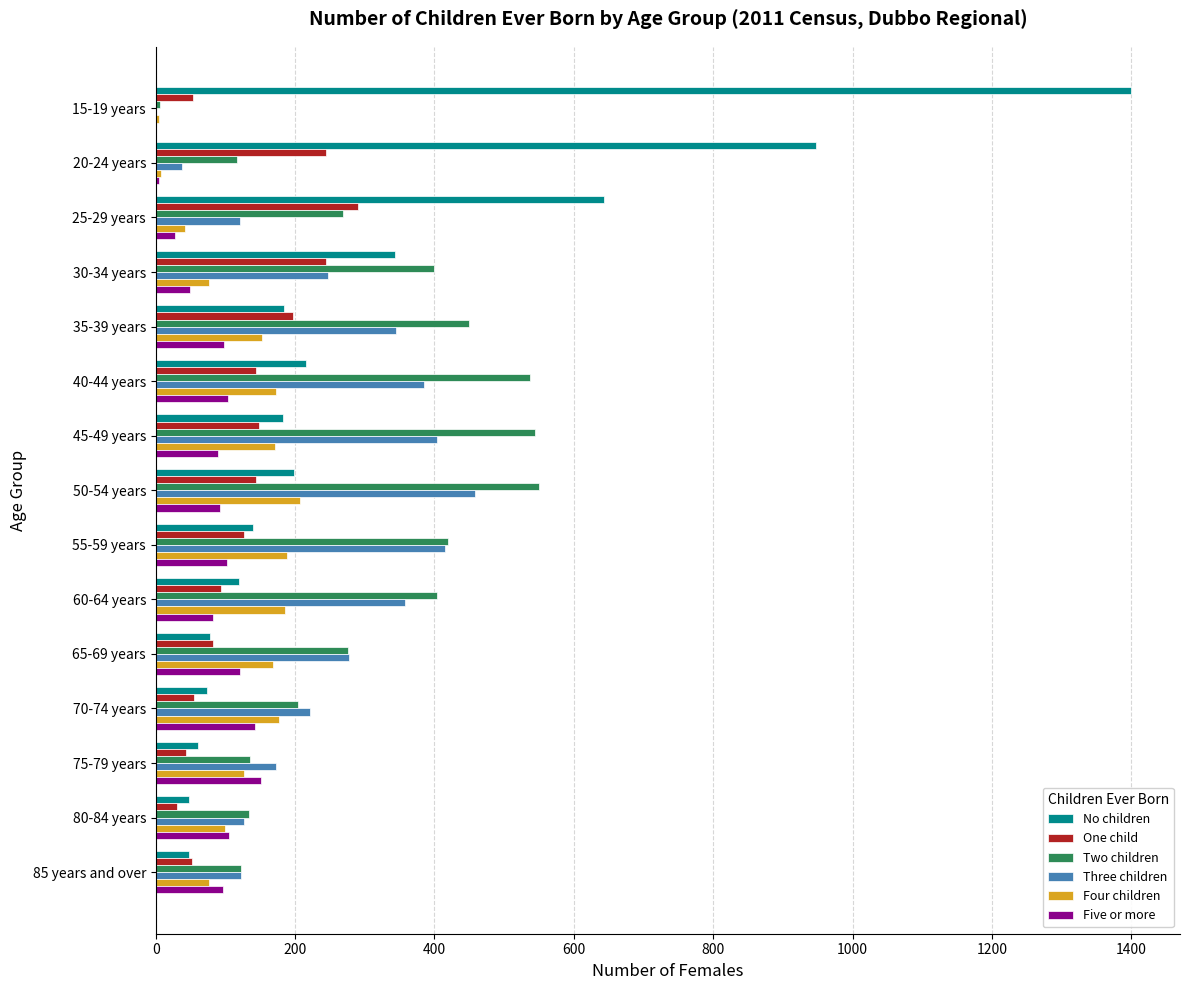

At which category does the chart reach its peak across all series?

15-19 years